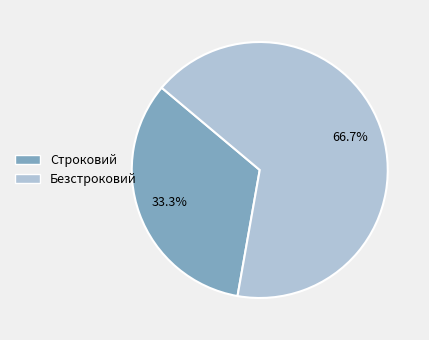

The Строковий slice represents 25% of the pie. True or false?

False